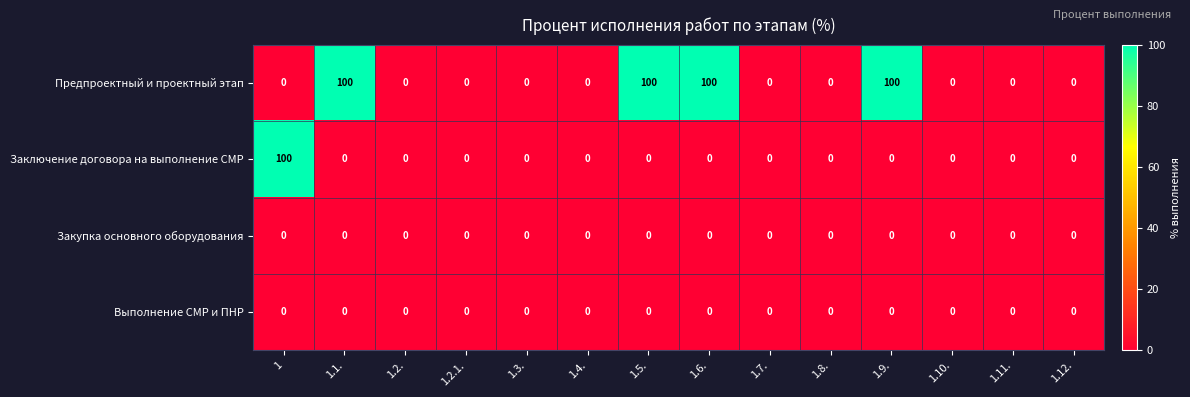

At how many categories does at least one series exceed 46?

5